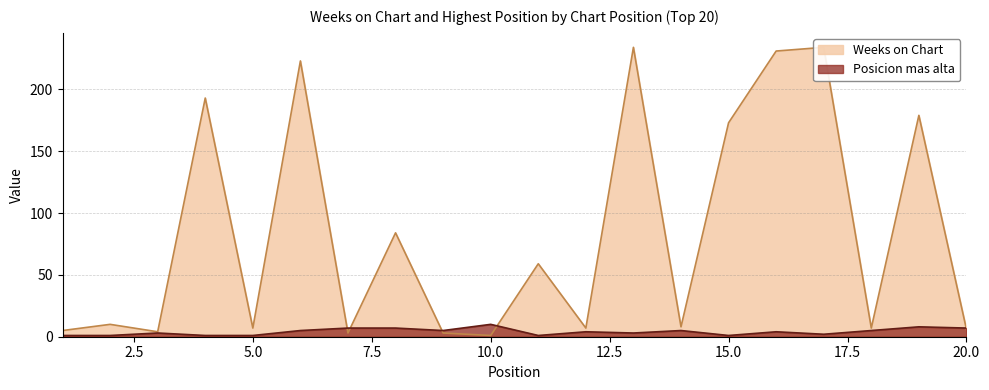

Which label corresponds to the largest value in the chart?

13